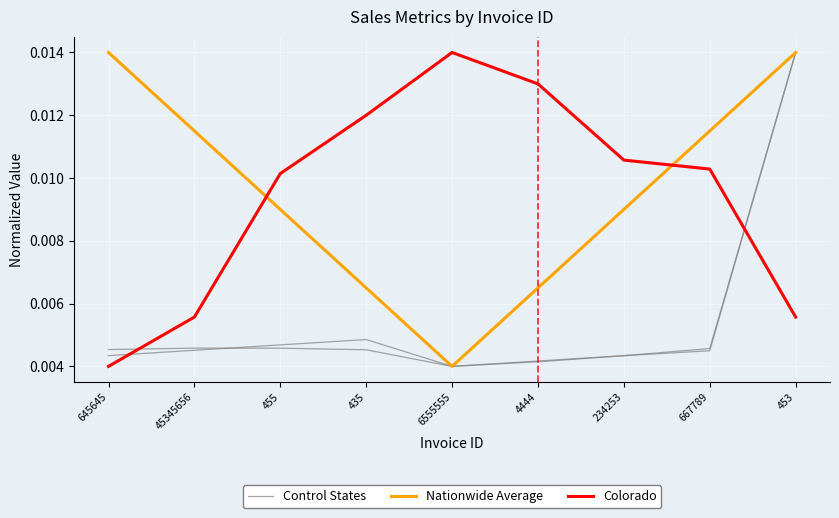

Count the number of categories in the chart.

9